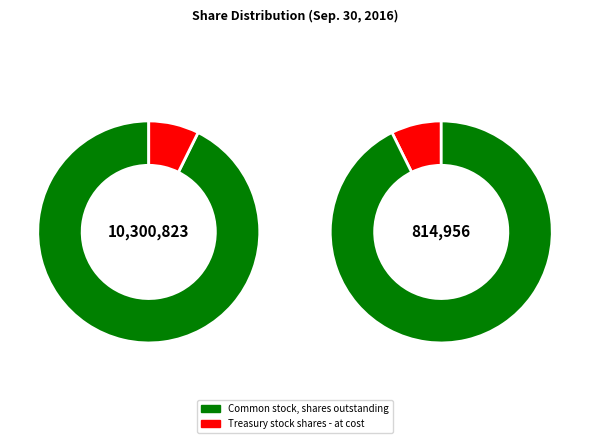

How many segments does this pie chart have?

2